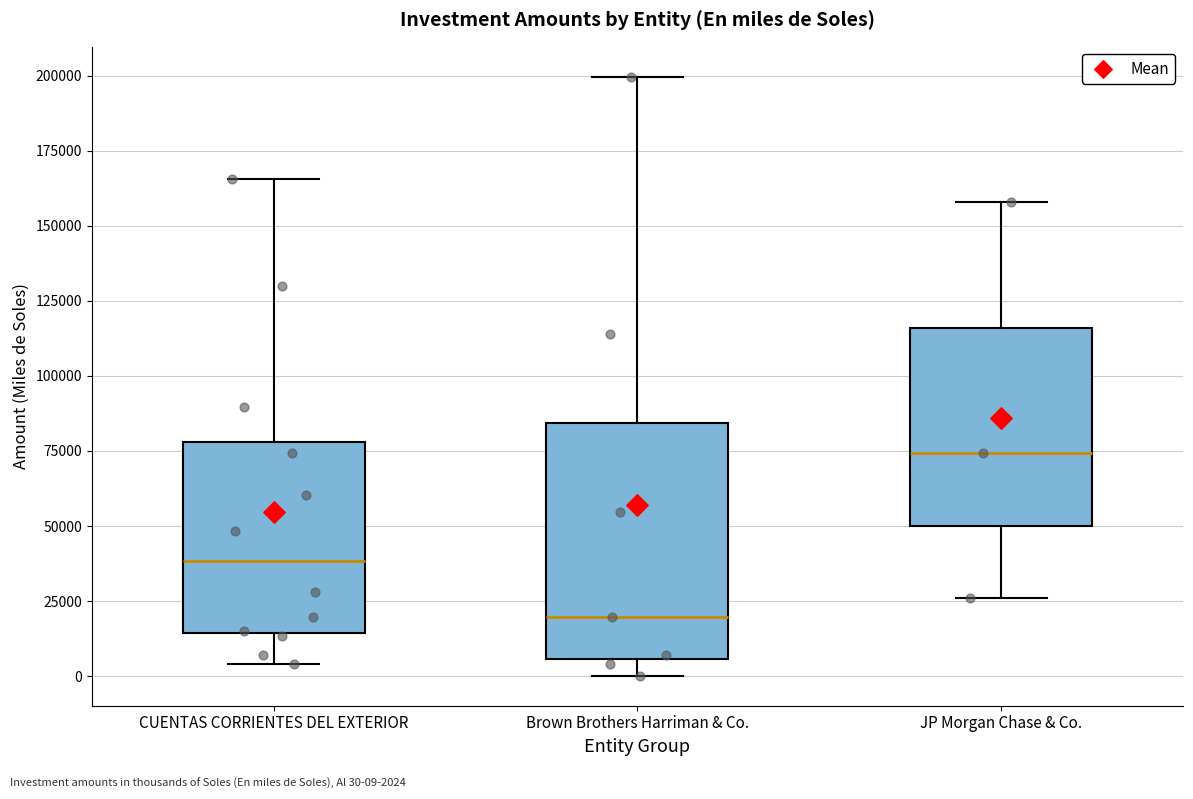

Reading left to right, transcribe this box plot: for each box, give where its median line is, the range the box spans, and where its two whiskers end, as read against the y-axis. The values are not printed on the chart, so give them approximately, as read against the axis.

CUENTAS CORRIENTES DEL EXTERIOR: median 40000, box 15000 to 80000, whiskers 5000 to 165000
Brown Brothers Harriman & Co.: median 20000, box 5000 to 85000, whiskers 0 to 200000
JP Morgan Chase & Co.: median 75000, box 50000 to 115000, whiskers 25000 to 160000